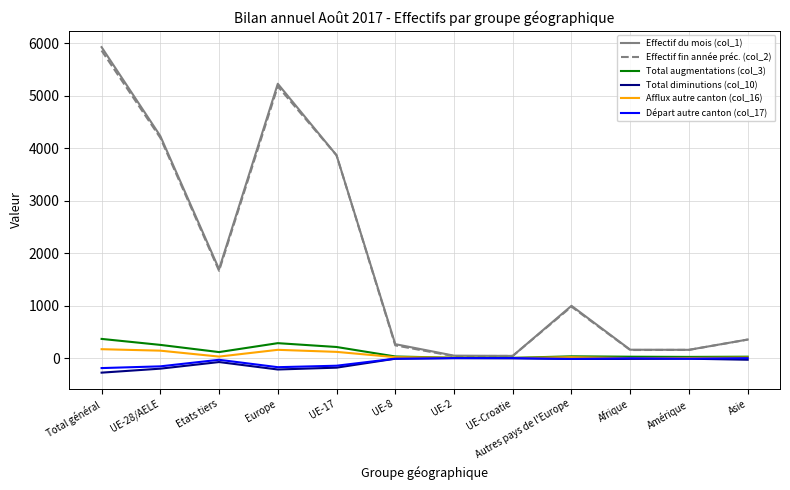

How many values in the Départ autre canton (col_17) series are below -12?

6